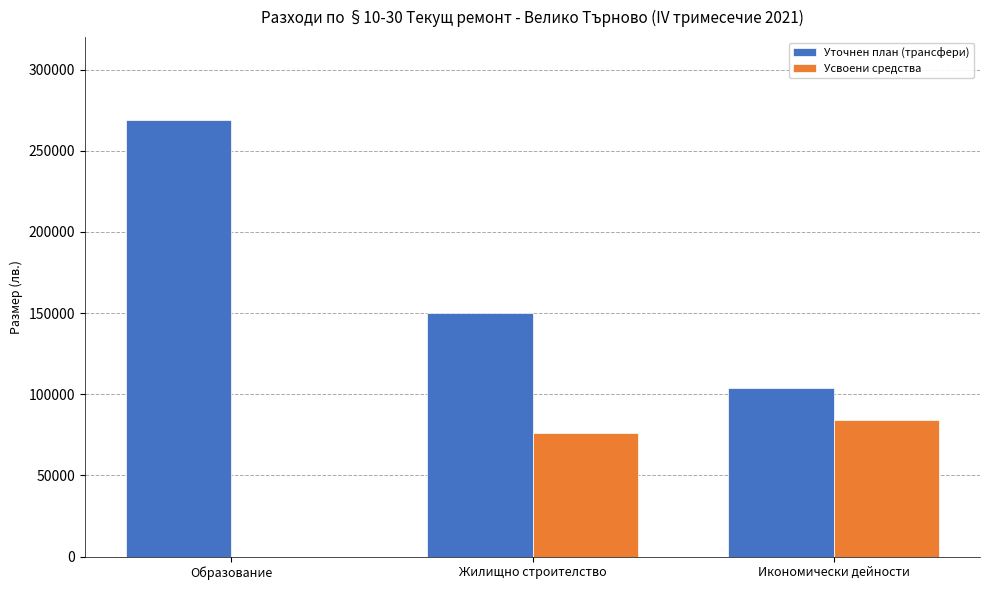

How many Уточнен план (трансфери) values are between 103587 and 268992?

3